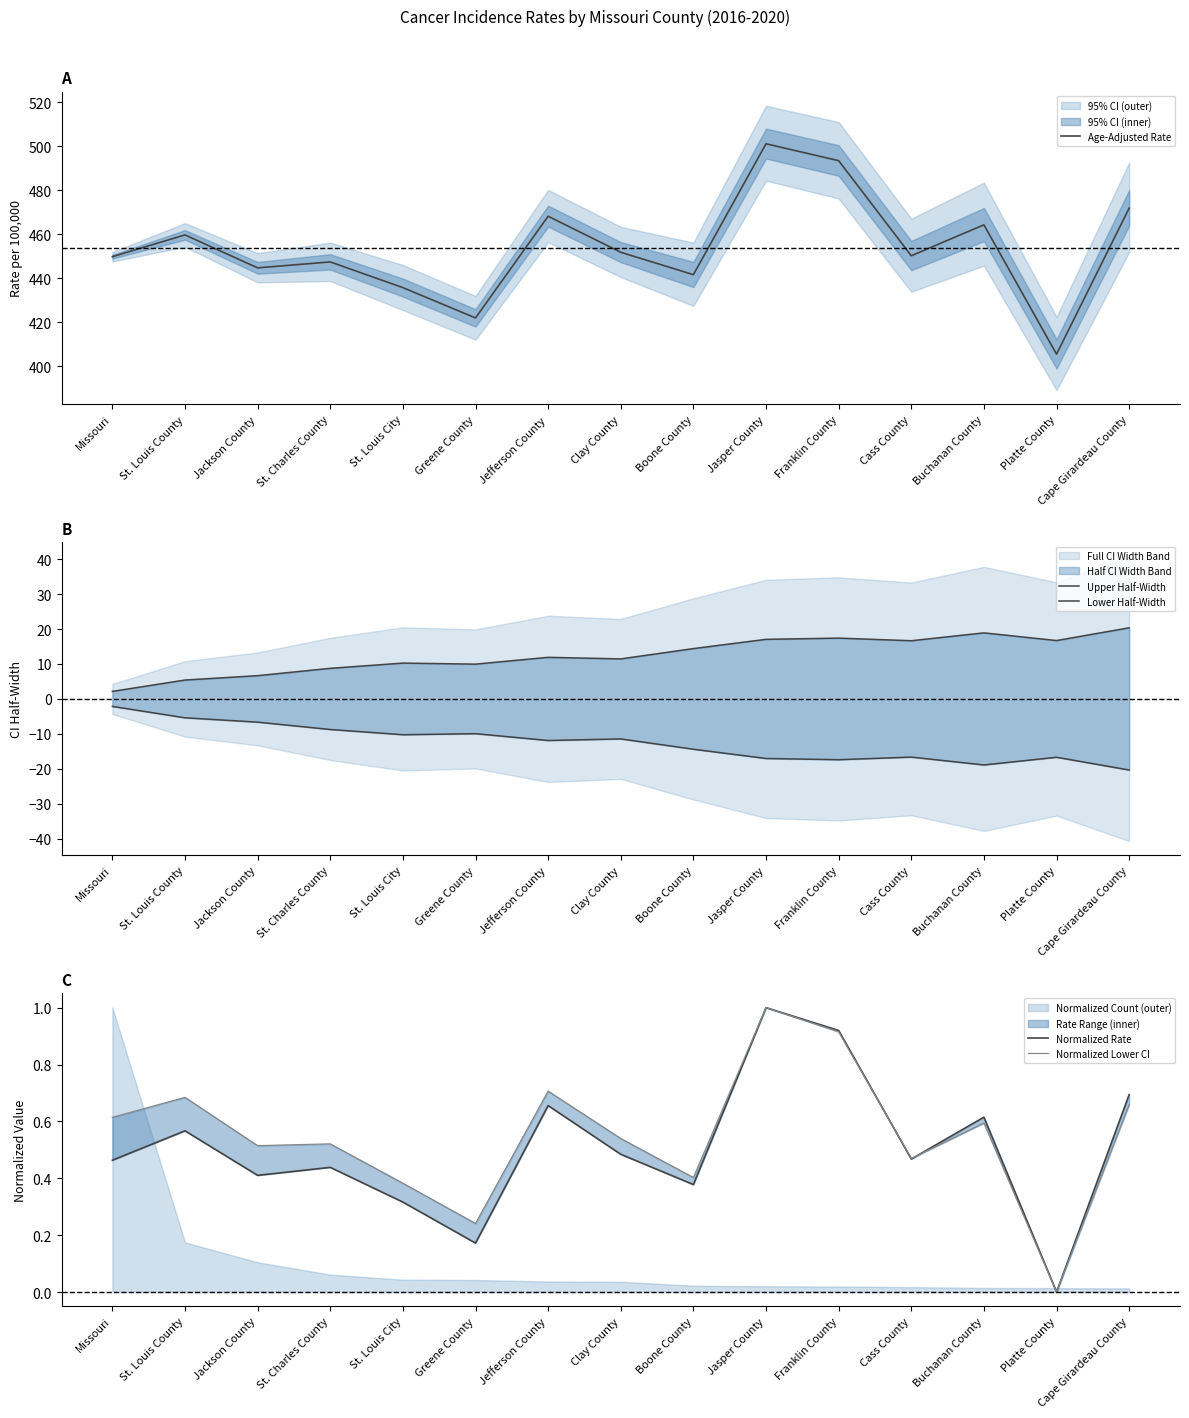

At St. Louis City, list the series in order from largest to smallest.

Age-Adjusted Rate, Upper Half-Width, Normalized Lower CI, Normalized Rate, Lower Half-Width